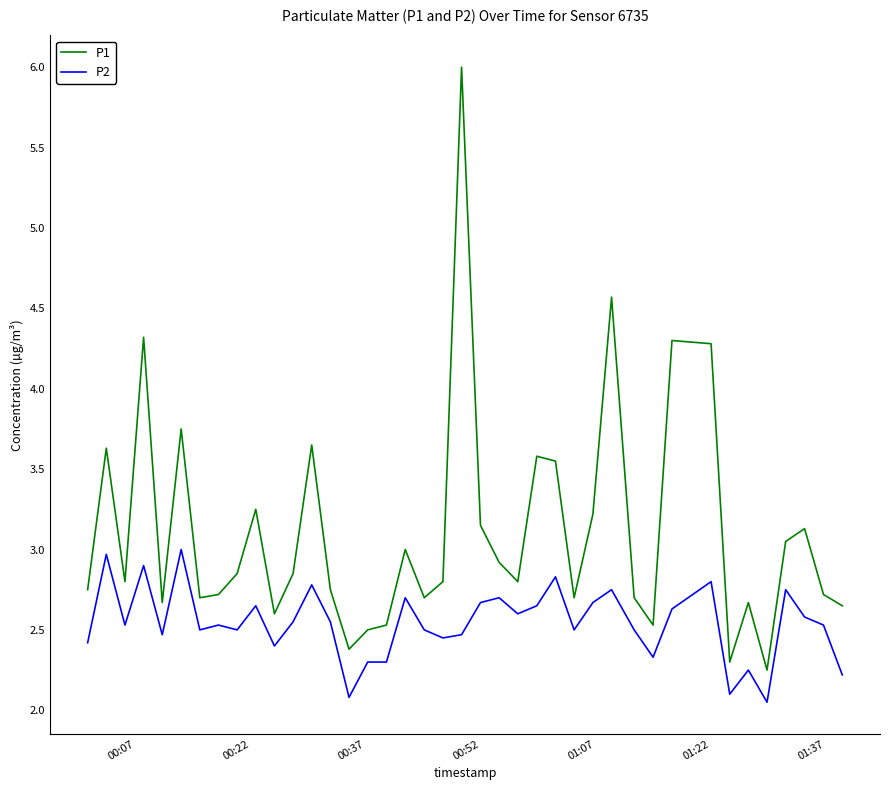

List the series in order of their peak value, highest first.

P1, P2